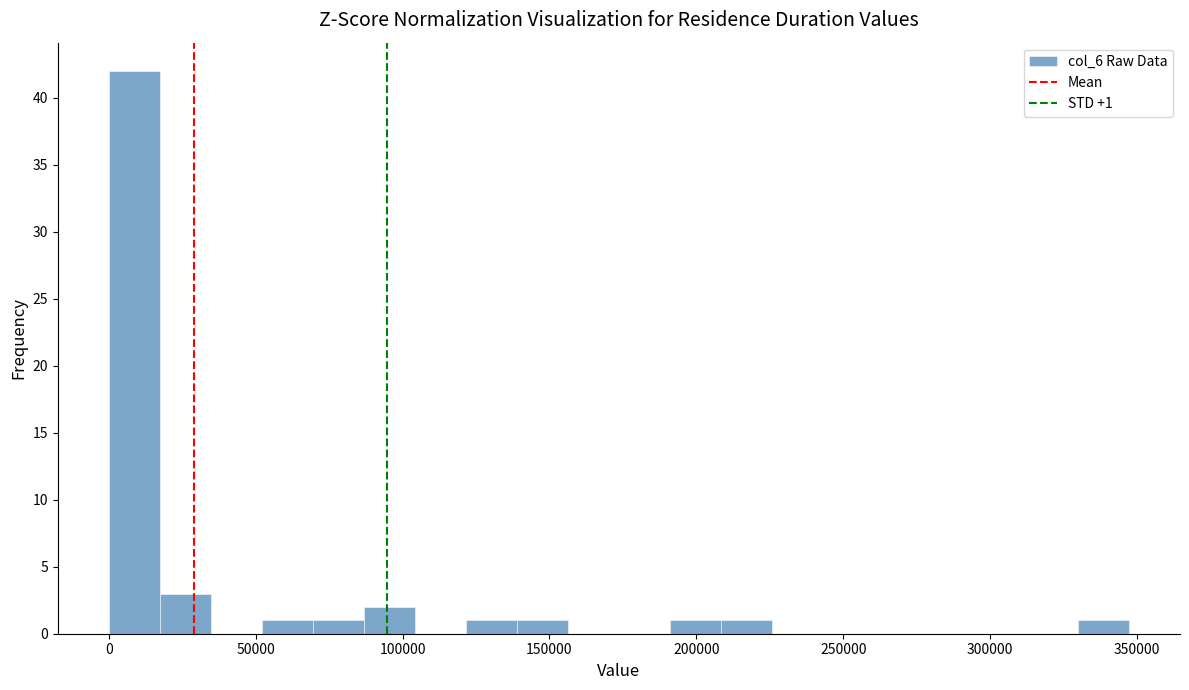

Read against the x-axis, roughly where is the centre of the tallest bar?

10000